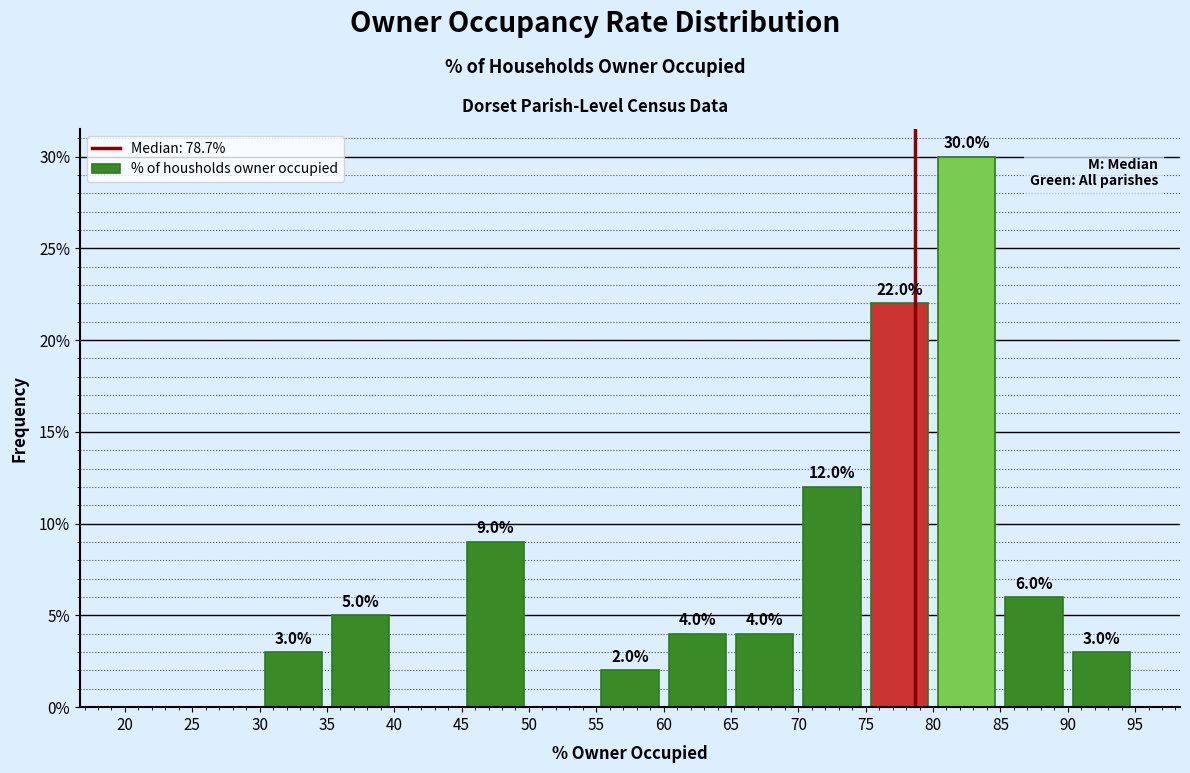

Over which range of the x-axis is the bar tallest?

80 to 85